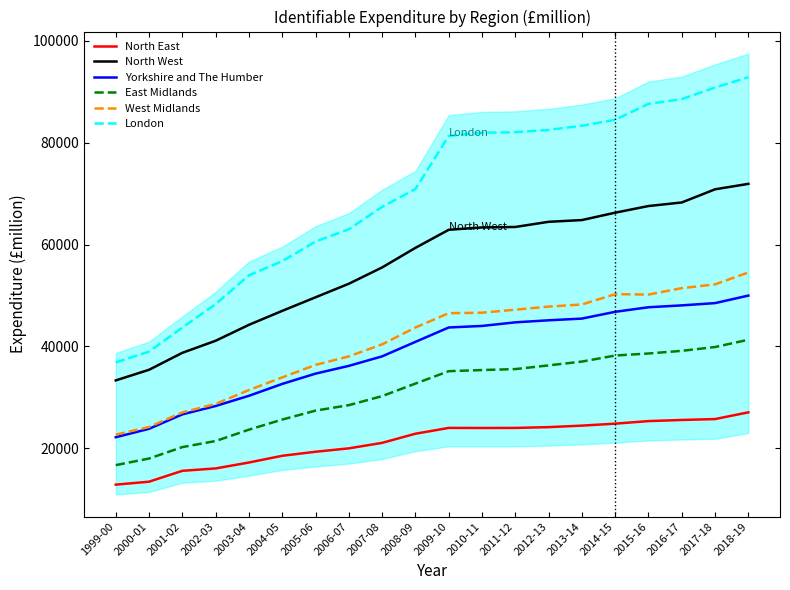

Is the value of London at 2000-01 greater than the value of Yorkshire and The Humber at 2013-14?

No